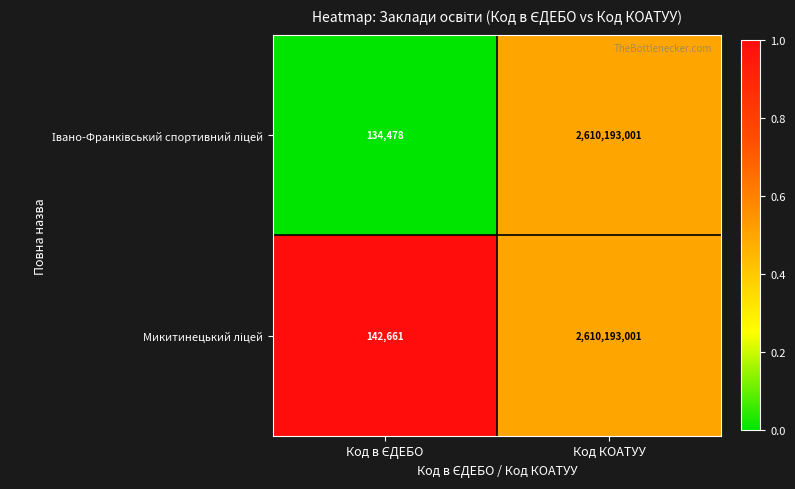

At which category is the sum across all series the highest?

Код КОАТУУ